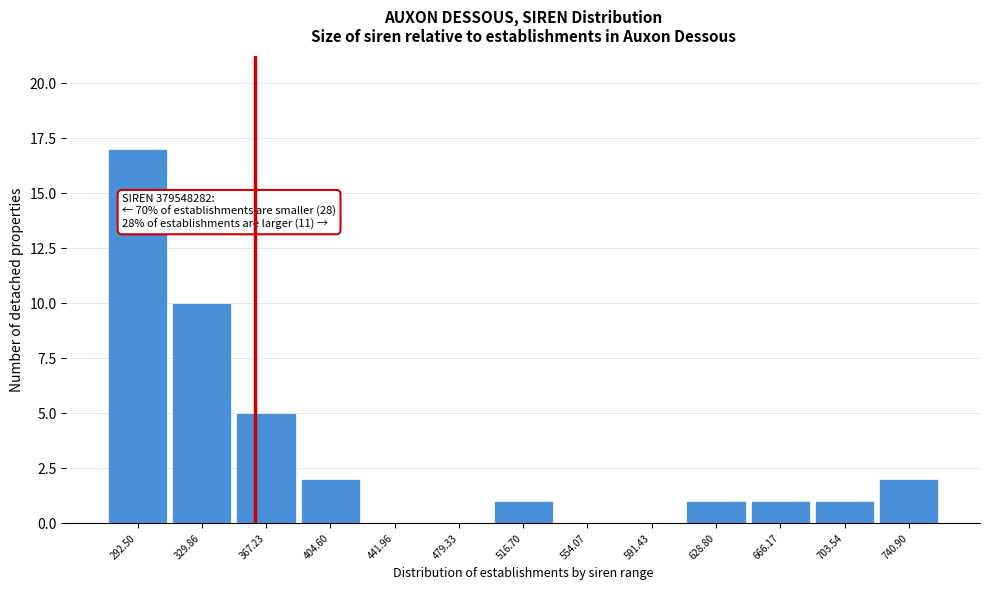

Reading left to right, list all the values displayed in this chart.

292.50=17	329.86=10	367.23=5	404.60=2	441.96=0	479.33=0	516.70=1	554.07=0	591.43=0	628.80=1	666.17=1	703.54=1	740.90=2